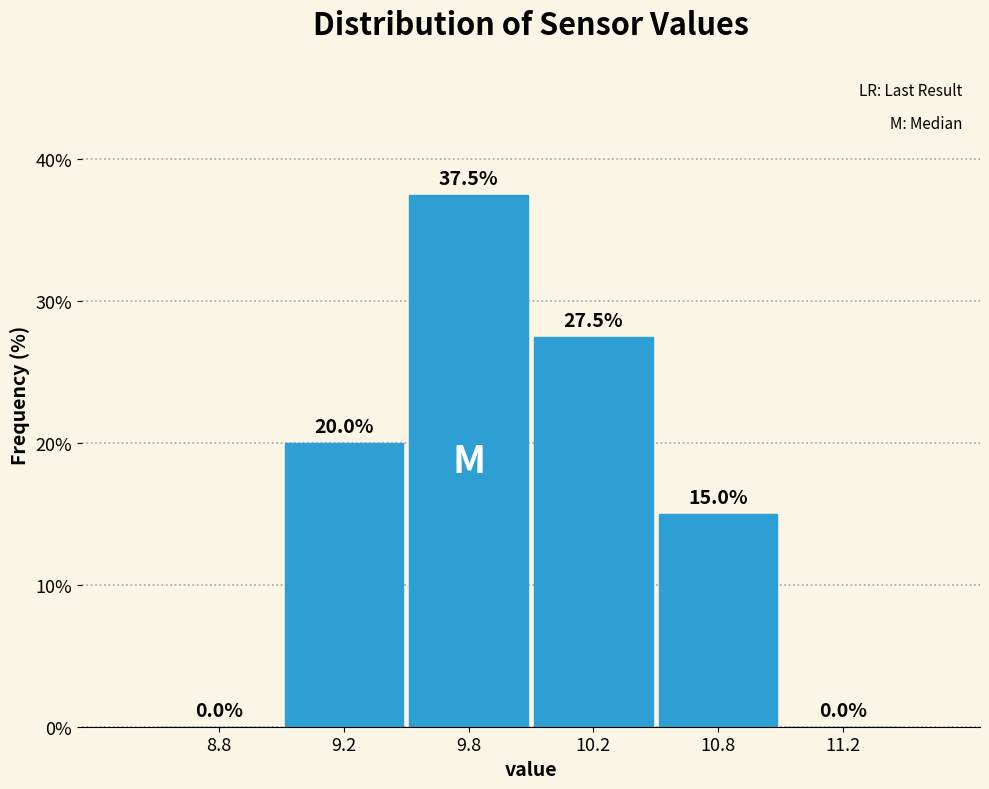

Reading right to left, list all the values displayed in this chart.

11.2=0.0	10.8=15.0	10.2=27.5	9.8=37.5	9.2=20.0	8.8=0.0